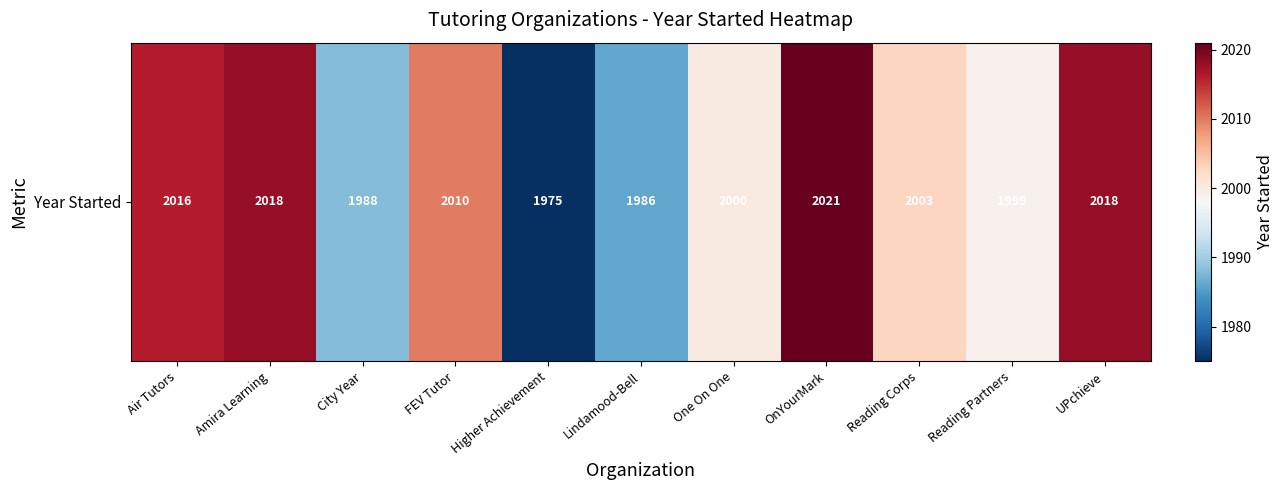

Reading left to right, what are all the values shown in this chart?

2016	2018	1988	2010	1975	1986	2000	2021	2003	1999	2018